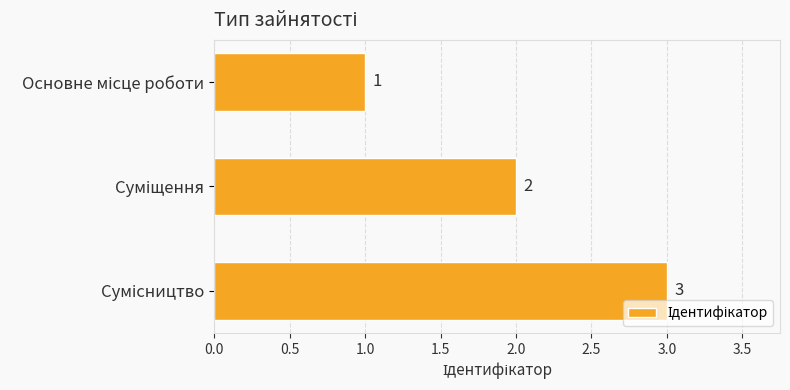

What is the minimum value shown in the chart?

1